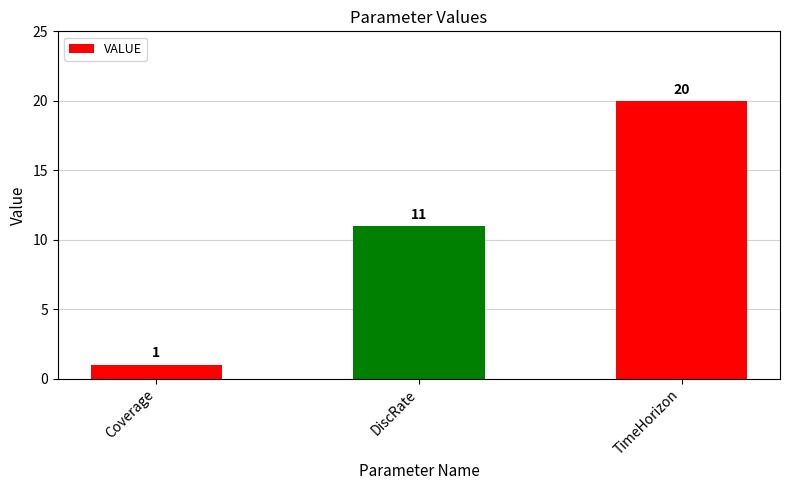

What is the label of the 2nd bar from the left?

DiscRate